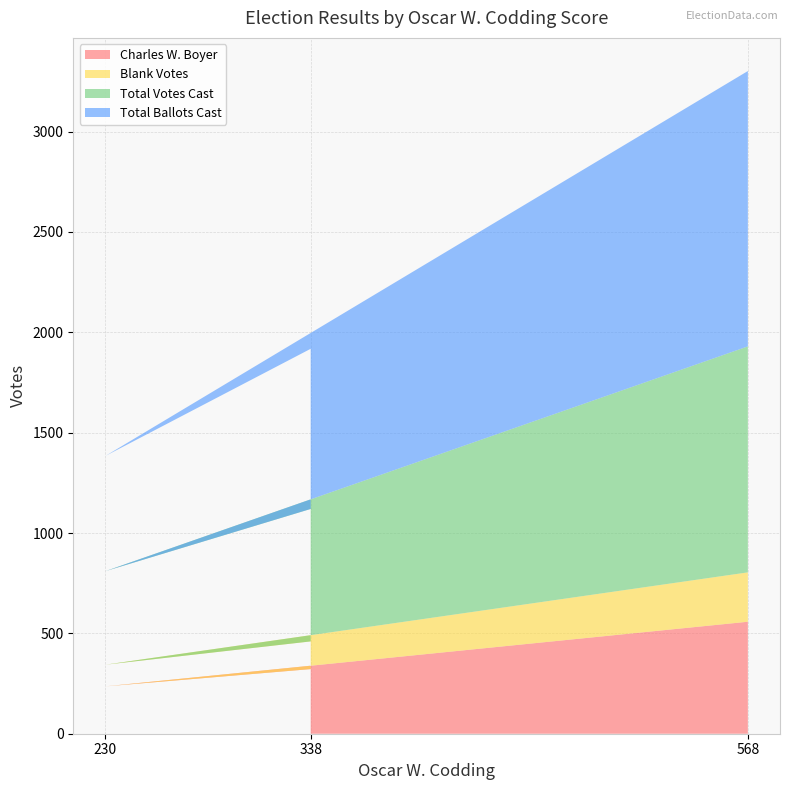

What is the difference between the maximum and minimum values in the Charles W. Boyer series?

322